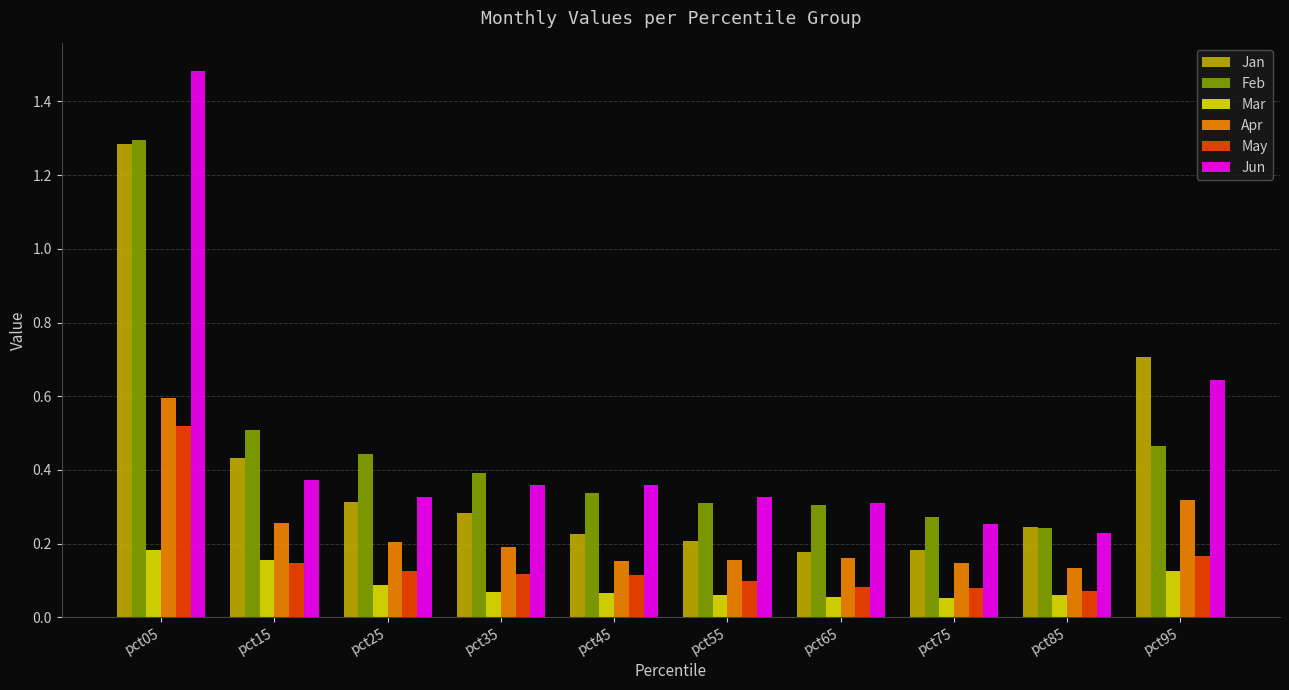

What is the sum of all Jun values?

4.7